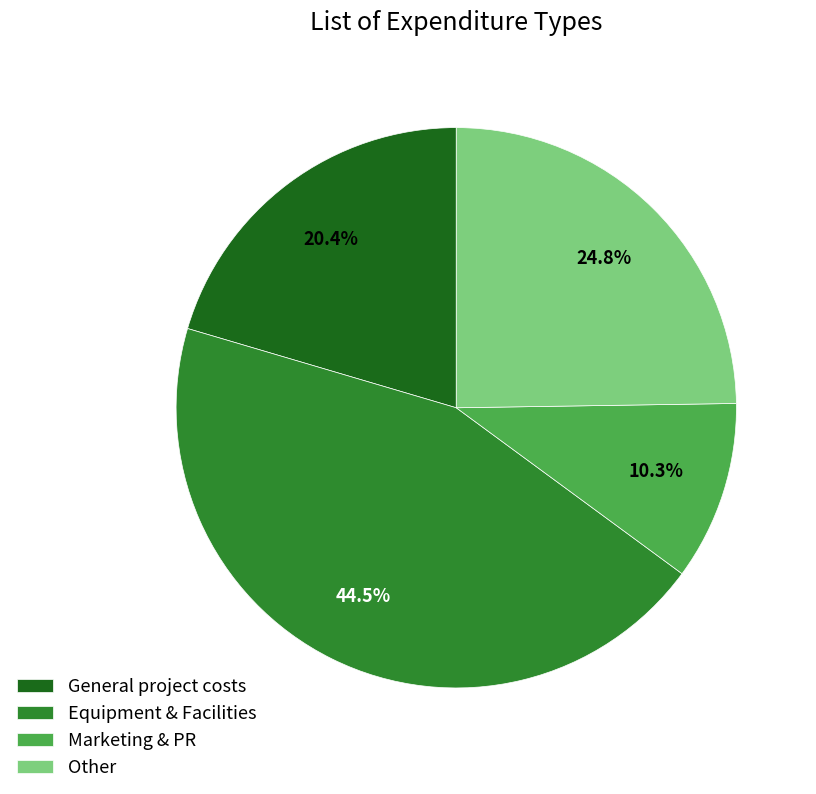

What is the largest slice in the pie chart?

Equipment & Facilities